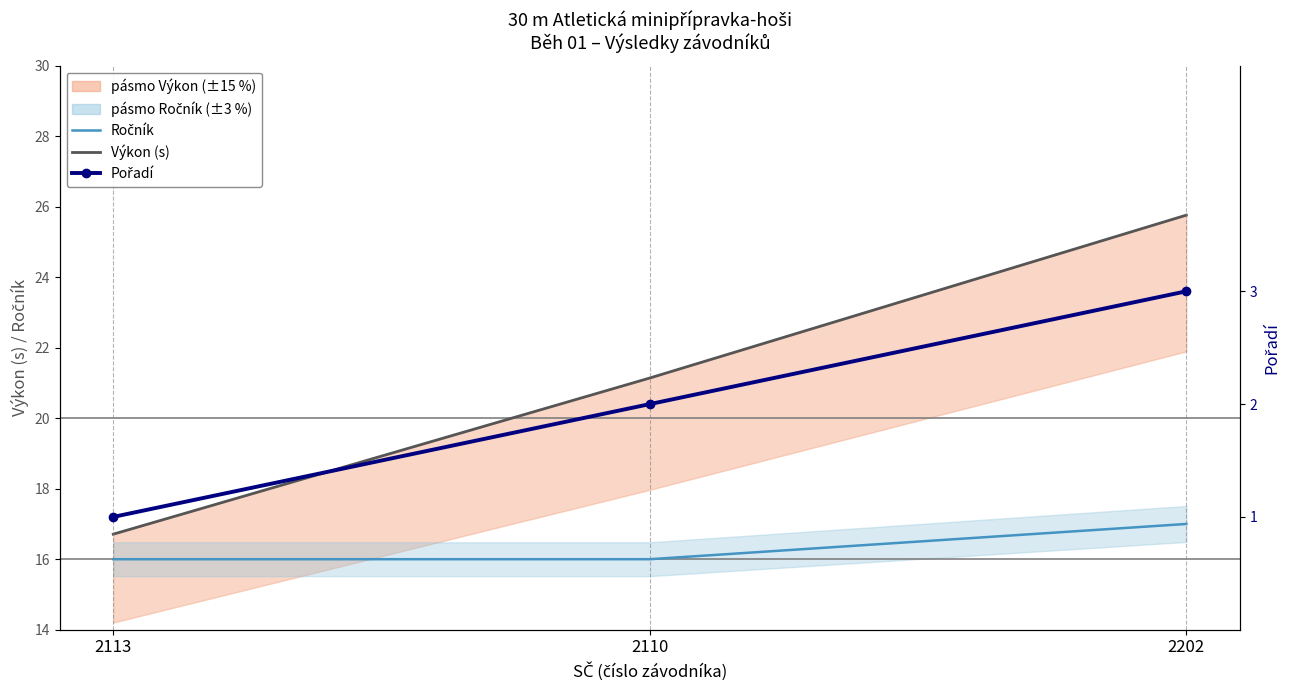

The Ročník series shows 5.2 at 2202. True or false?

False